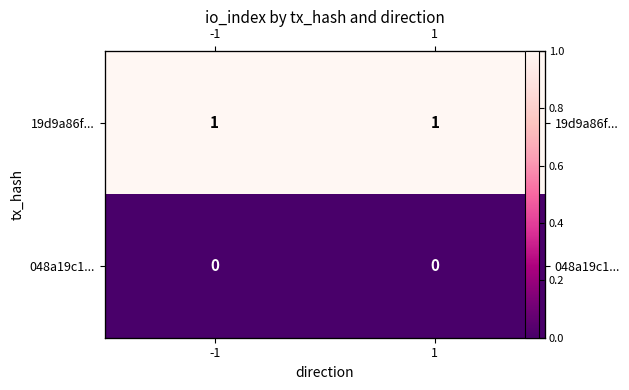

At which label is 048a19c1... closest to 0?

-1